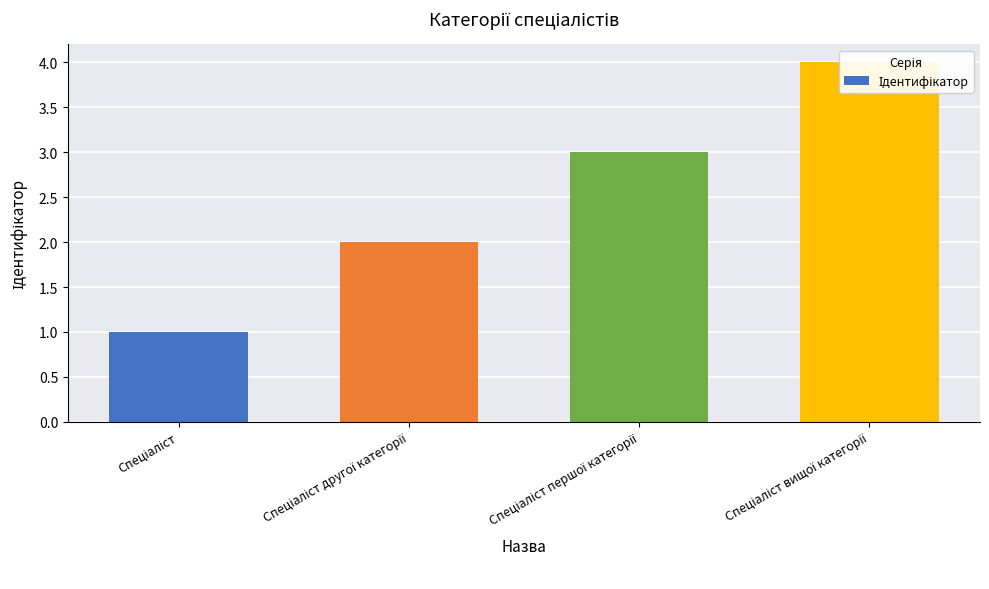

True or false: the data shows 3 at Спеціаліст першої категорії.

True